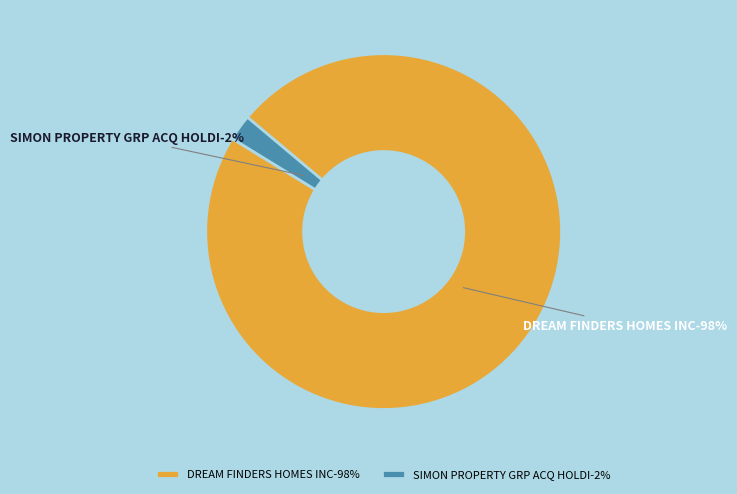

The DREAM FINDERS HOMES INC slice represents 98% of the pie. True or false?

True